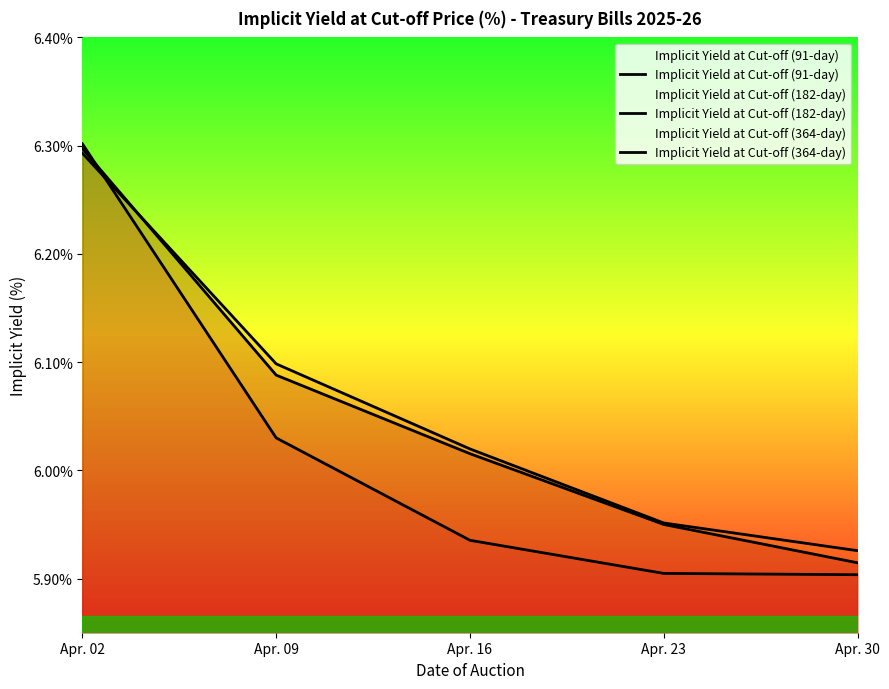

The Implicit Yield at Cut-off (91-day) series shows 9.3 at Apr. 09. True or false?

False